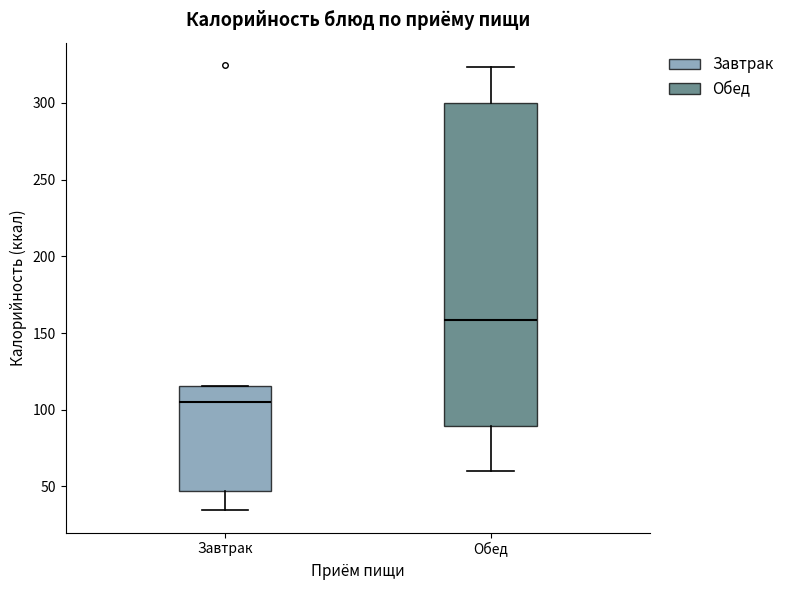

Which box has the lowest median line?

Завтрак